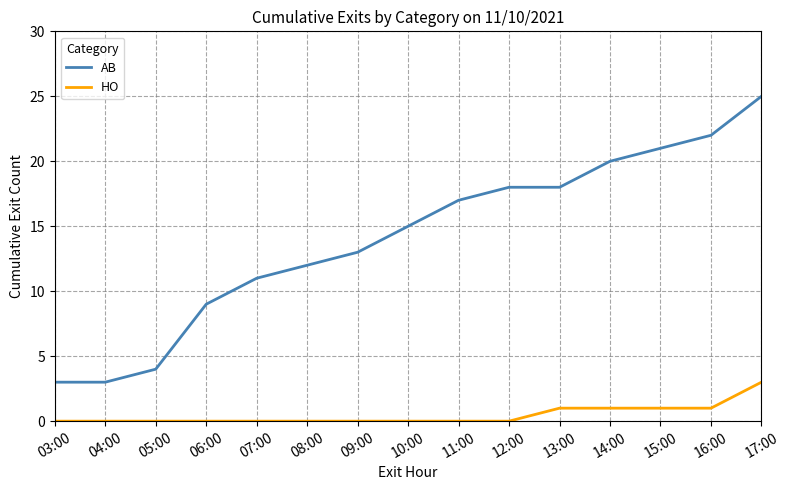

Rank the series by their maximum value, from lowest to highest.

HO, AB